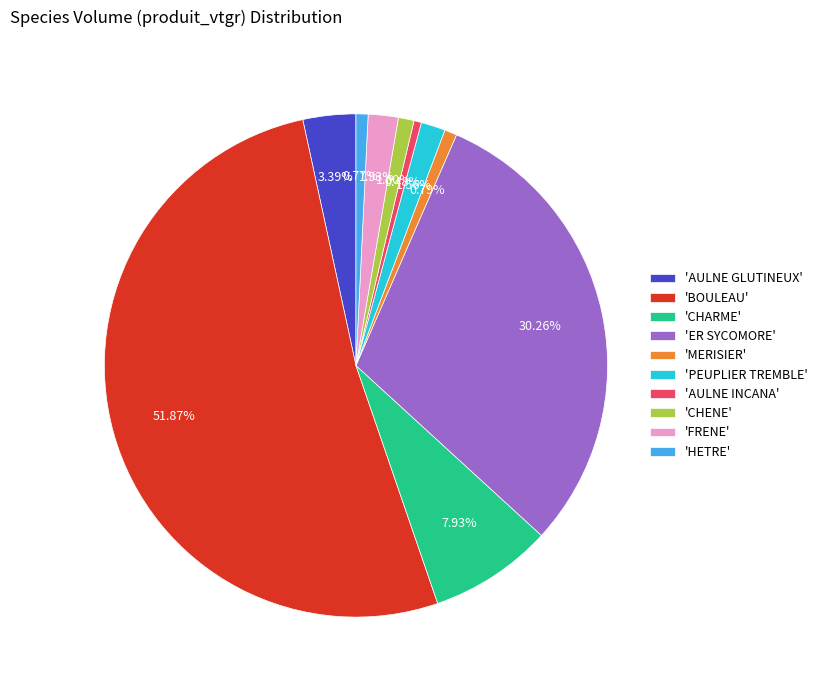

Between 'CHENE' and 'ER SYCOMORE', which is larger?

'ER SYCOMORE'